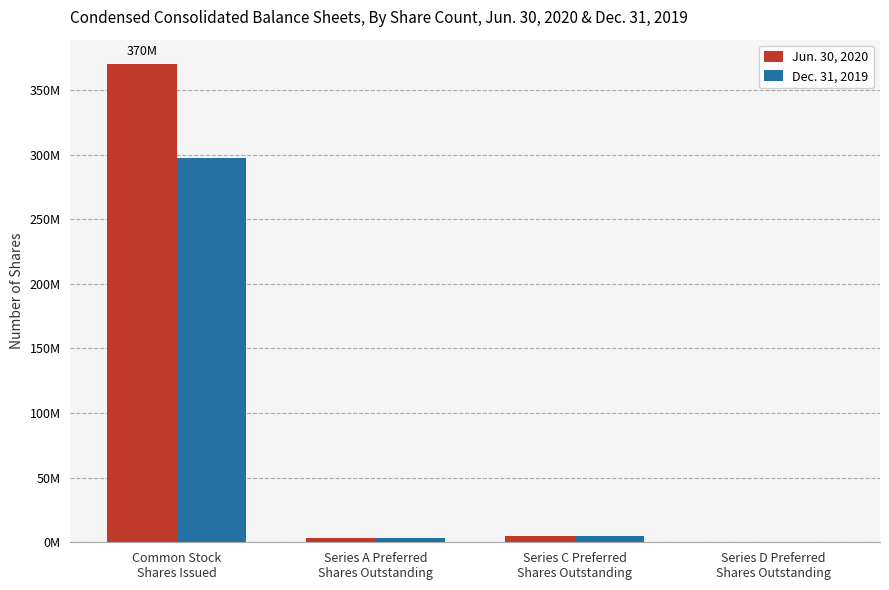

What is the sum of the Jun. 30, 2020 values at Common Stock
Shares Issued and Series C Preferred
Shares Outstanding?

375385814